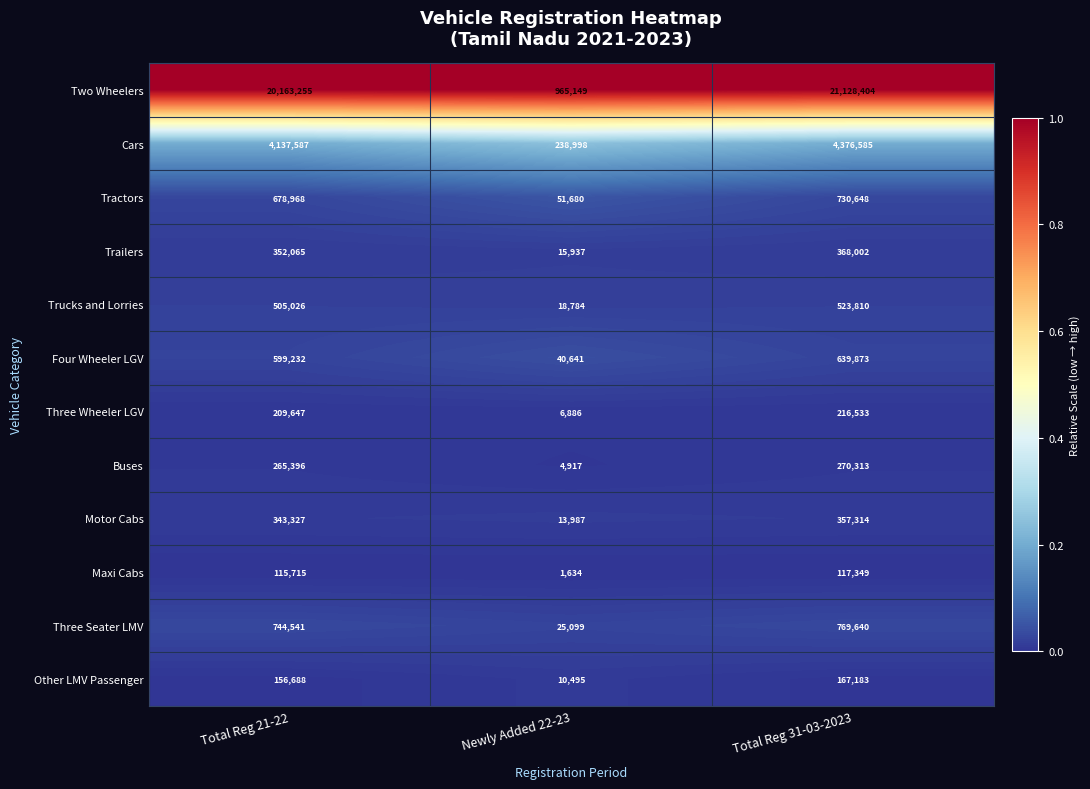

Rank the series by their maximum value, from lowest to highest.

Maxi Cabs, Other LMV Passenger, Three Wheeler LGV, Buses, Motor Cabs, Trailers, Trucks and Lorries, Four Wheeler LGV, Tractors, Three Seater LMV, Cars, Two Wheelers